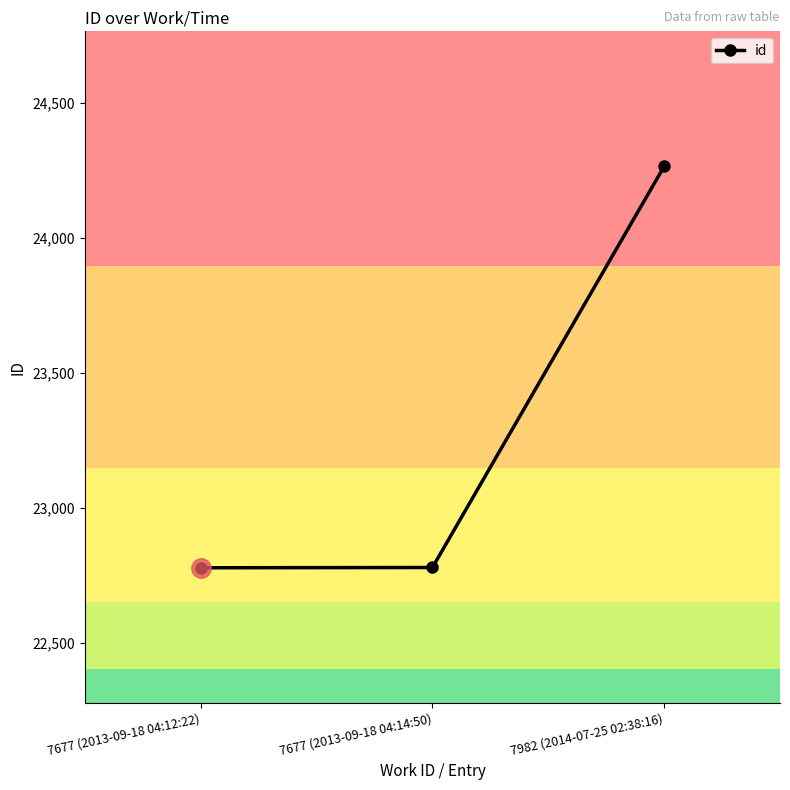

What value does the data have at 7982 (2014-07-25 02:38:16)?

24264